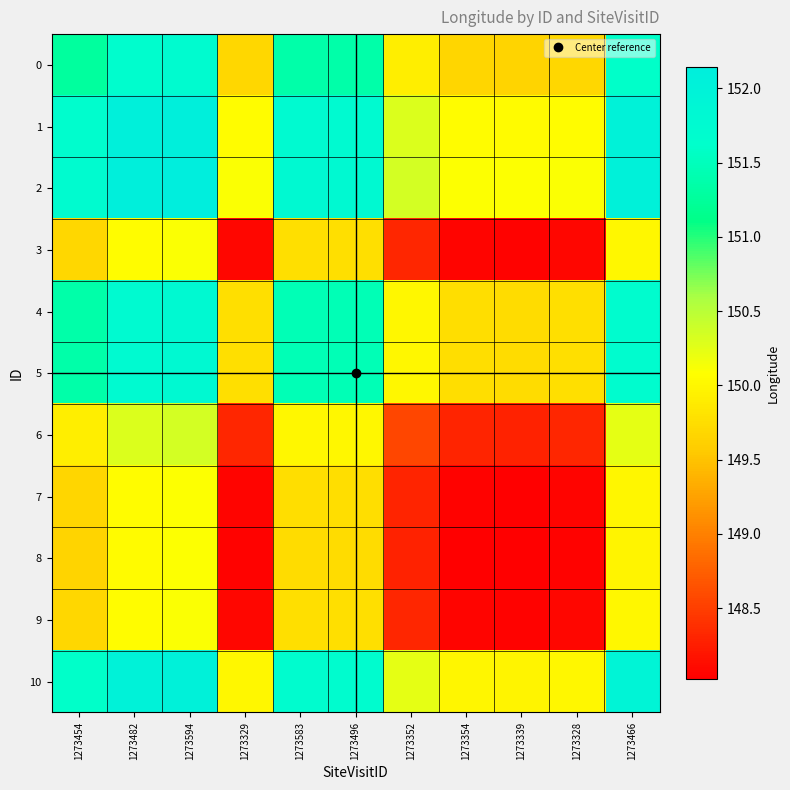

Which has a higher value, 1273339 or 1273466?

1273466